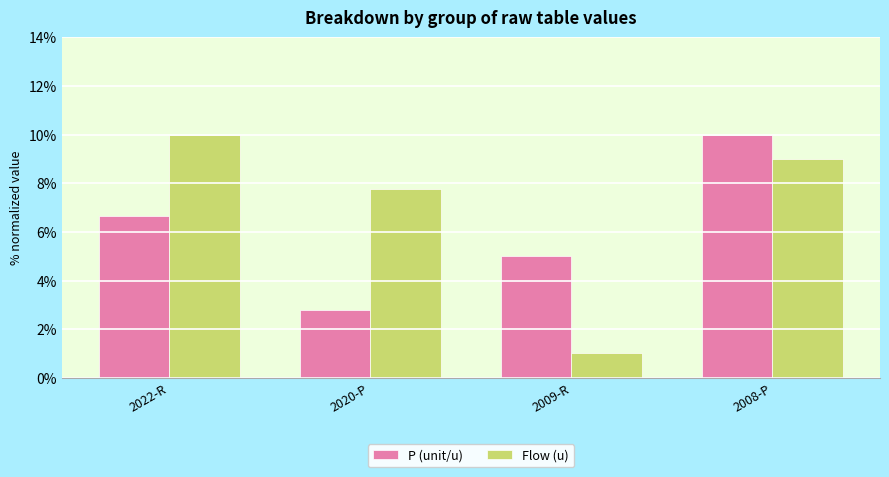

What are all the series names shown in the legend?

P (unit/u), Flow (u)